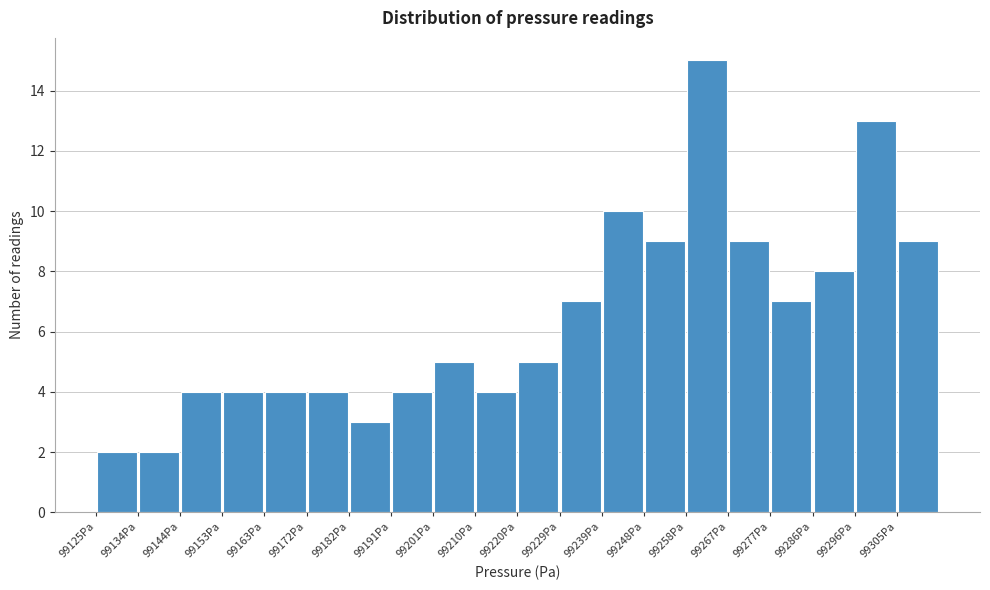

Reading left to right, list every bar in this chart as the range it spans on the x-axis followed by its height. Neither the bar edges nor the heights are printed on the chart, so give them approximately, as read against the axes.

99125 to 99134: 2
99134 to 99144: 2
99144 to 99153: 4
99153 to 99163: 4
99163 to 99172: 4
99172 to 99182: 4
99182 to 99191: 3
99191 to 99201: 4
99201 to 99210: 5
99210 to 99220: 4
99220 to 99229: 5
99229 to 99239: 7
99239 to 99248: 10
99248 to 99258: 9
99258 to 99267: 15
99267 to 99277: 9
99277 to 99286: 7
99286 to 99296: 8
99296 to 99305: 13
99305 to 99315: 9